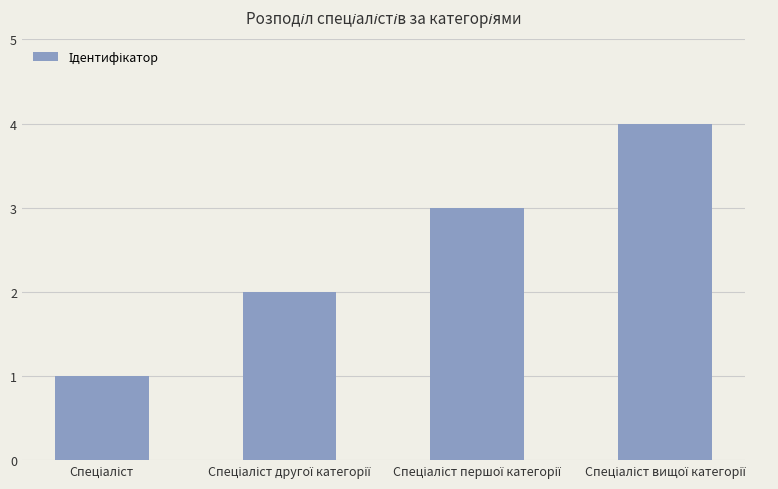

What is the greatest value displayed?

4